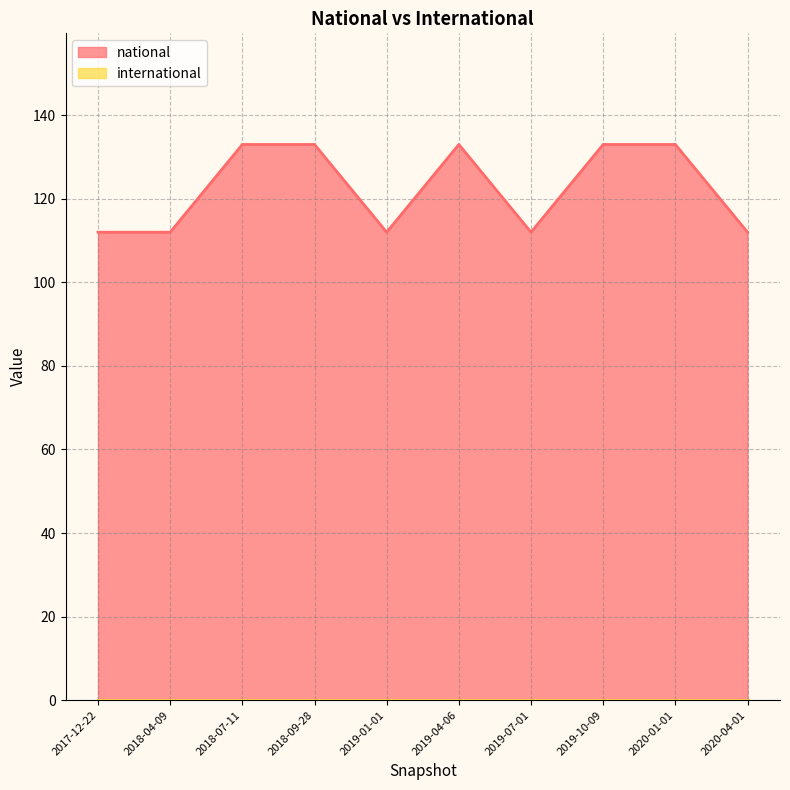

Reading right to left, extract all data points from this chart.

112	133	133	112	133	112	133	133	112	112